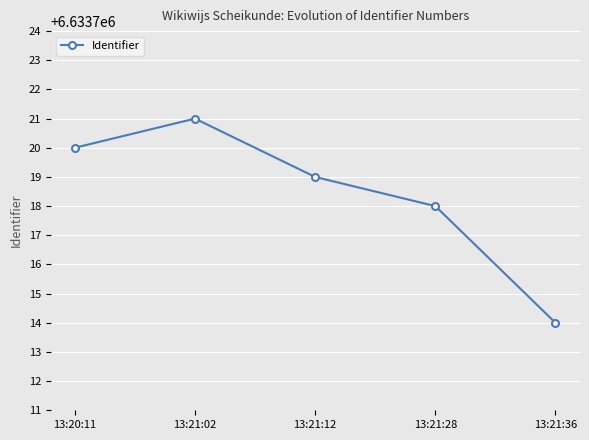

How many values are between 6633718 and 6633720?

3